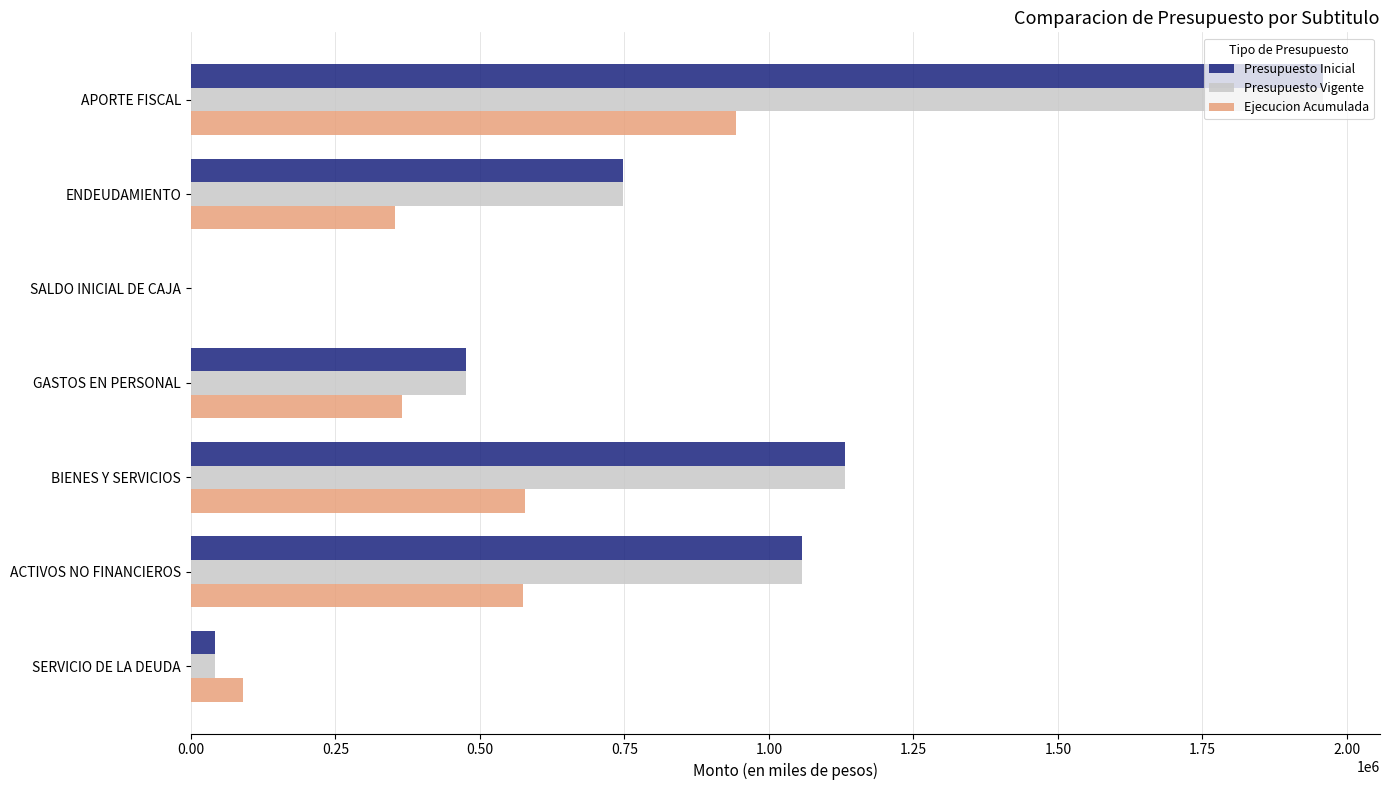

What is the sum of all Ejecucion Acumulada values?

2905563